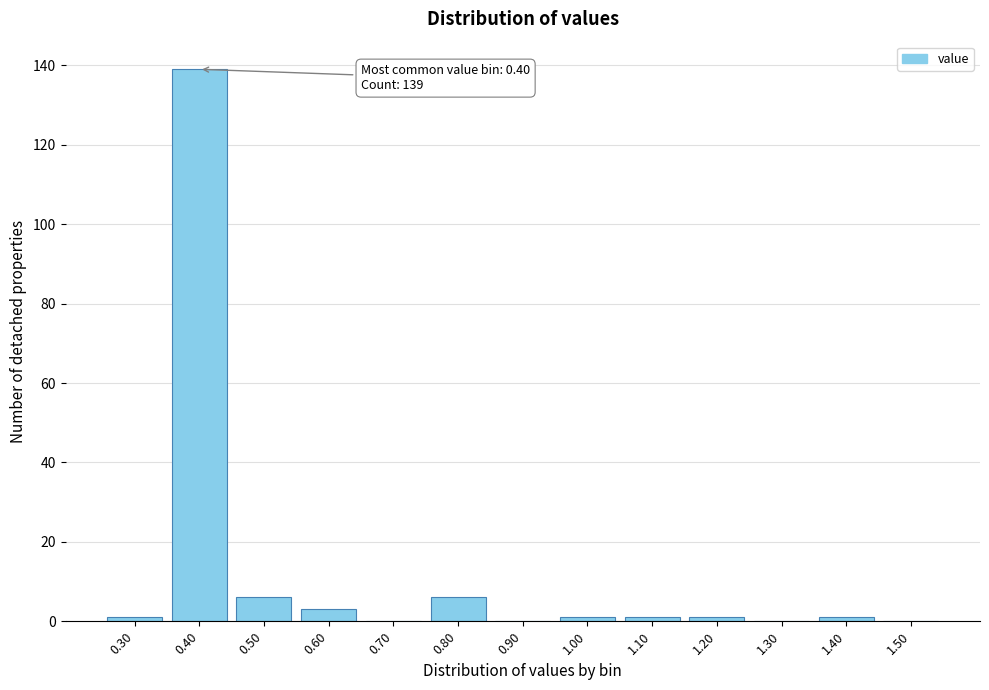

Reading right to left, what are all the values shown in this chart?

1.50=0	1.40=1	1.30=0	1.20=1	1.10=1	1.00=1	0.90=0	0.80=6	0.70=0	0.60=3	0.50=6	0.40=139	0.30=1